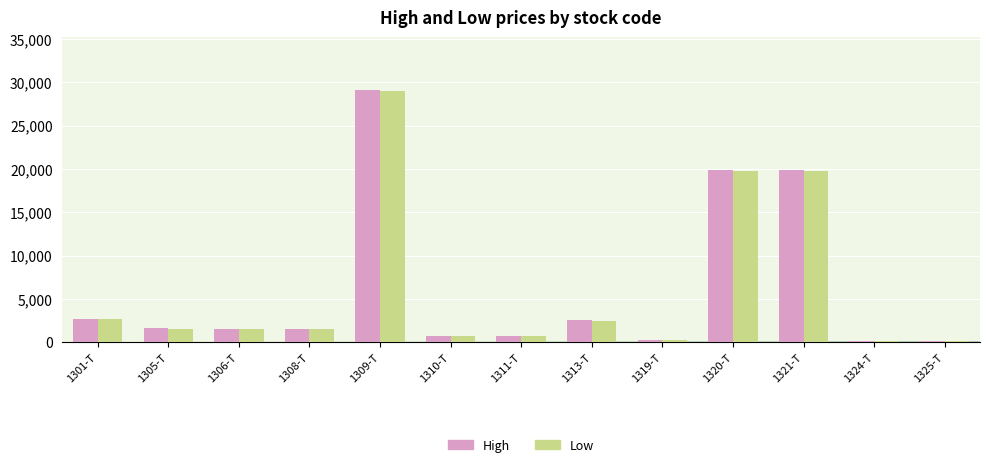

How many series are shown in this chart?

2